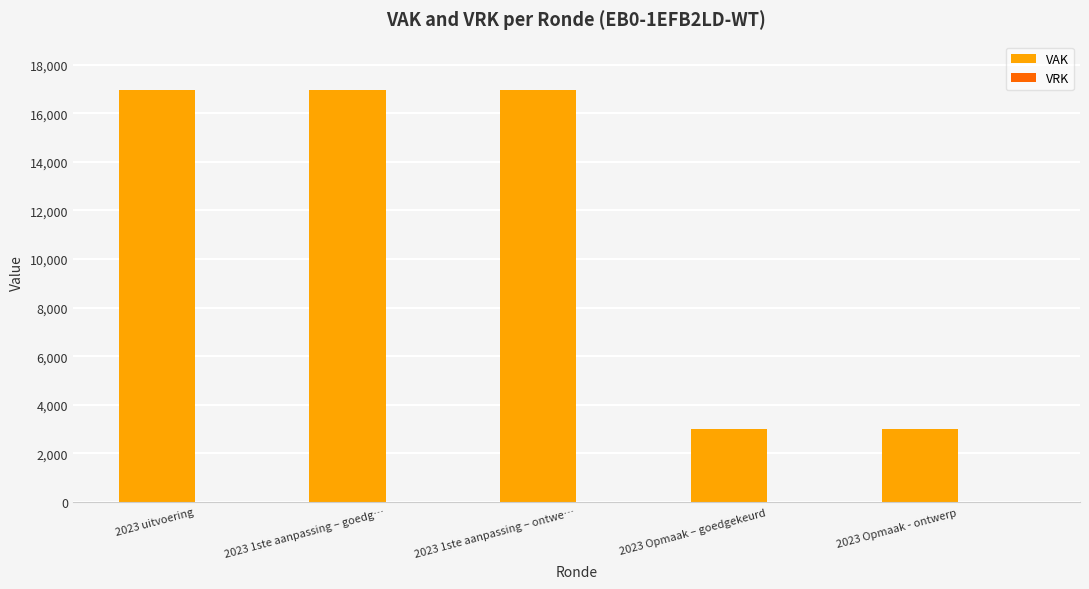

What is the ratio of the value at 2023 1ste aanpassing – goedg… to the value at 2023 1ste aanpassing – ontwe…?

1.0